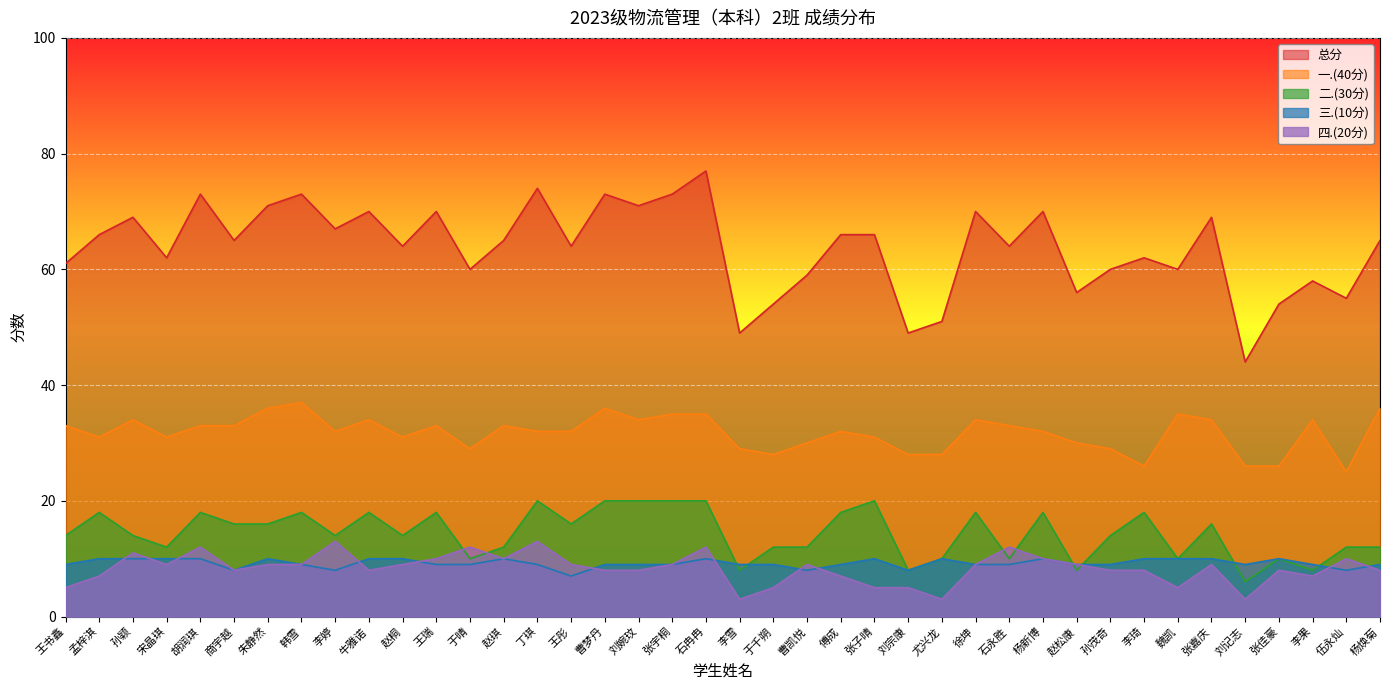

How many data points in 二.(30分) are above 14?

19